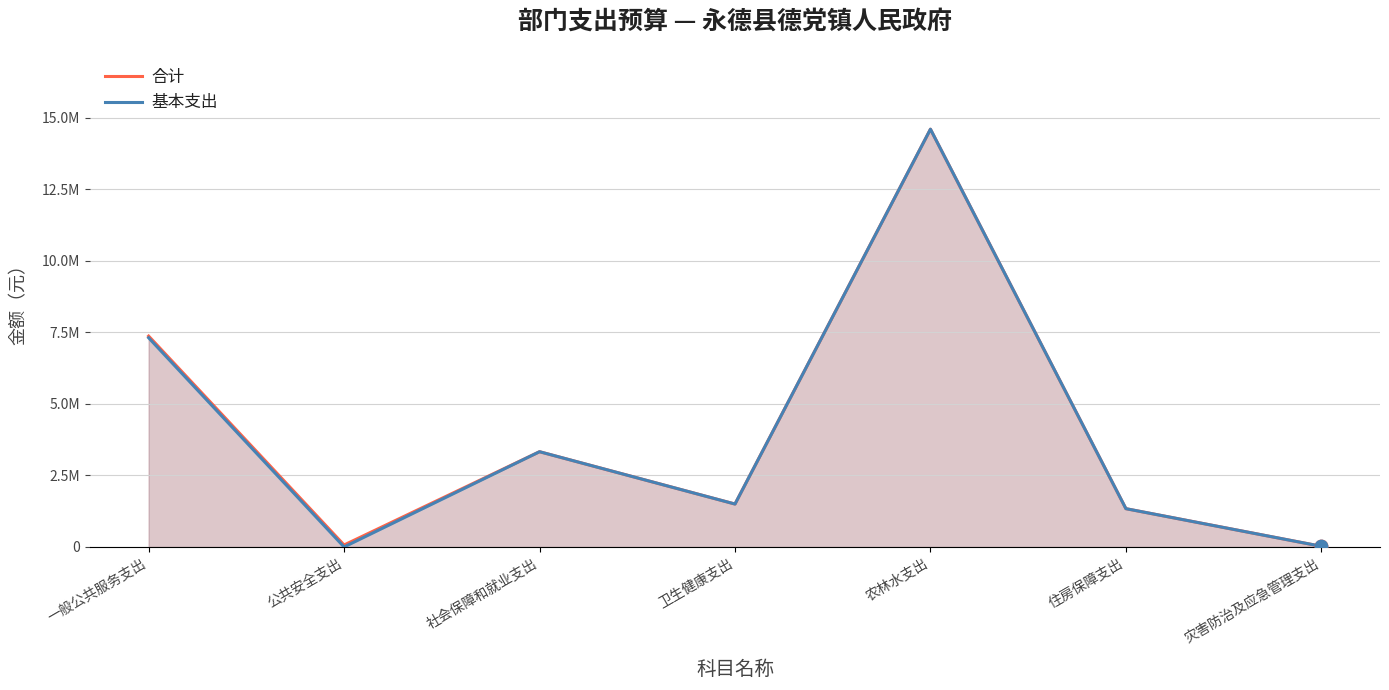

At which category is the sum across all series the highest?

农林水支出